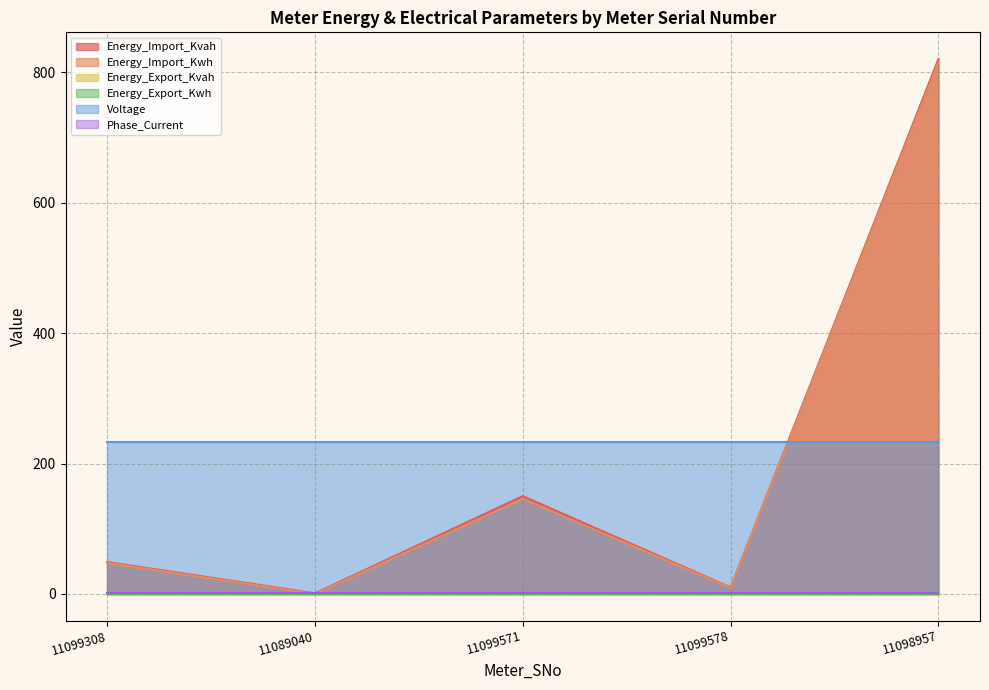

Does the chart have visible grid lines?

Yes